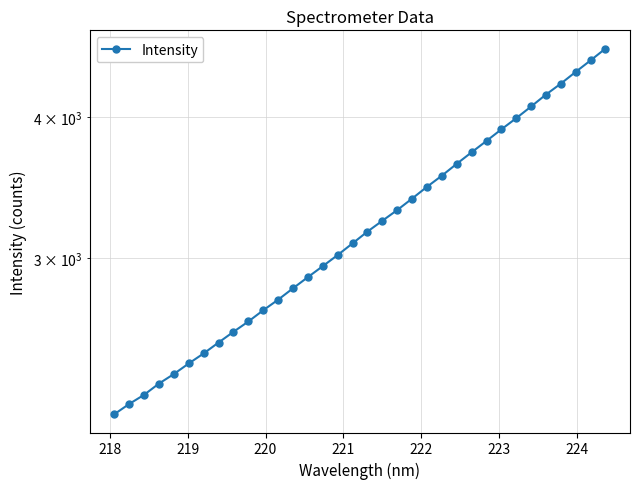

What is the value of the 33rd point from the left?

4496.8